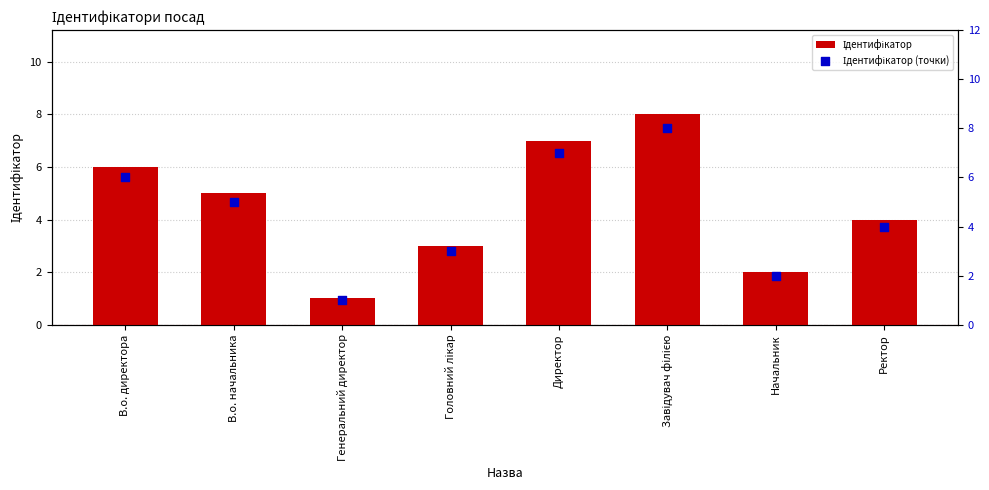

Which series reaches the maximum Y coordinate?

Ідентифікатор